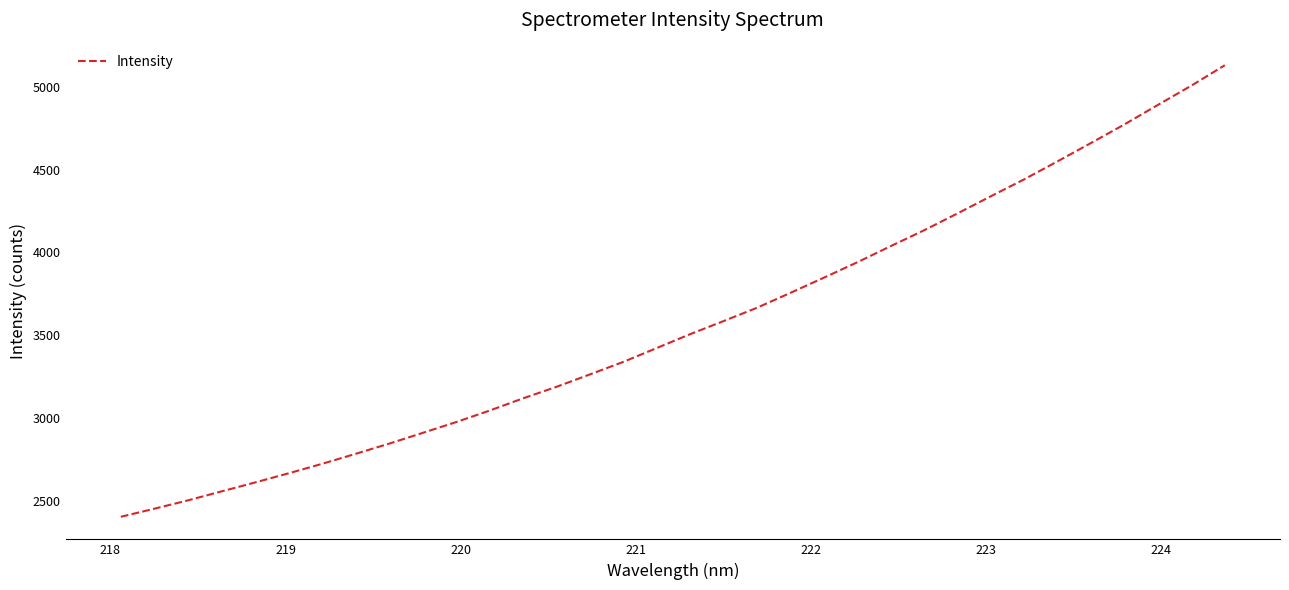

What is the difference between the maximum and minimum values?

2727.8